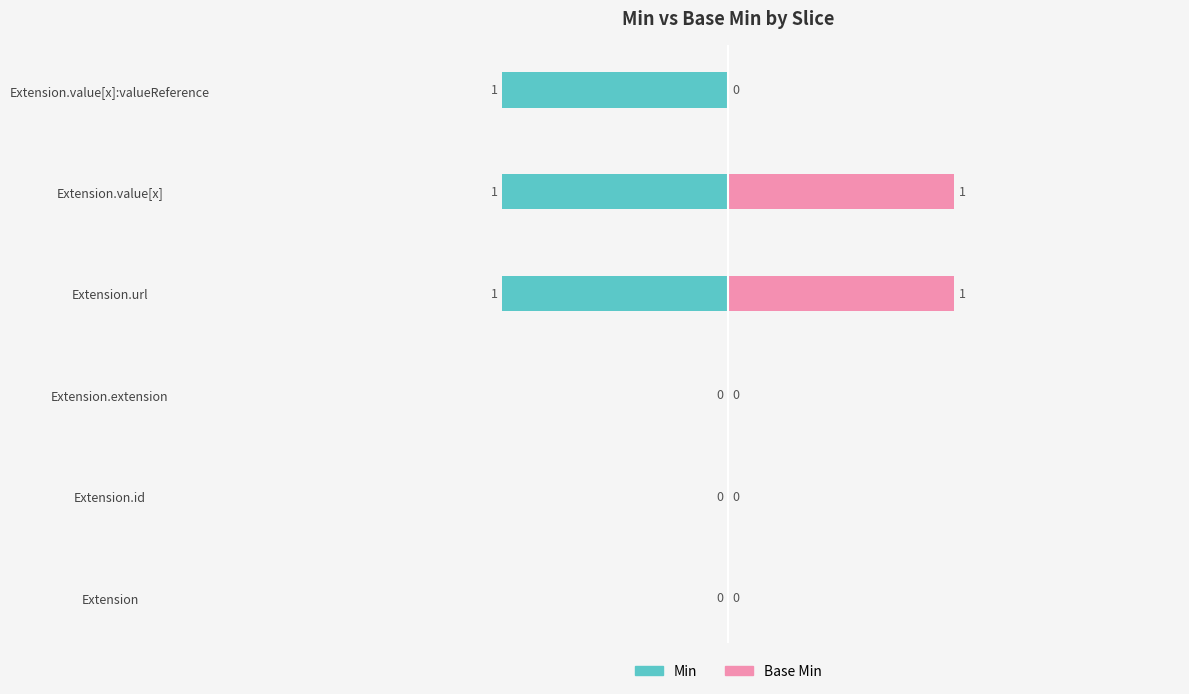

True or false: Base Min has a value of 0 at Extension.extension.

True